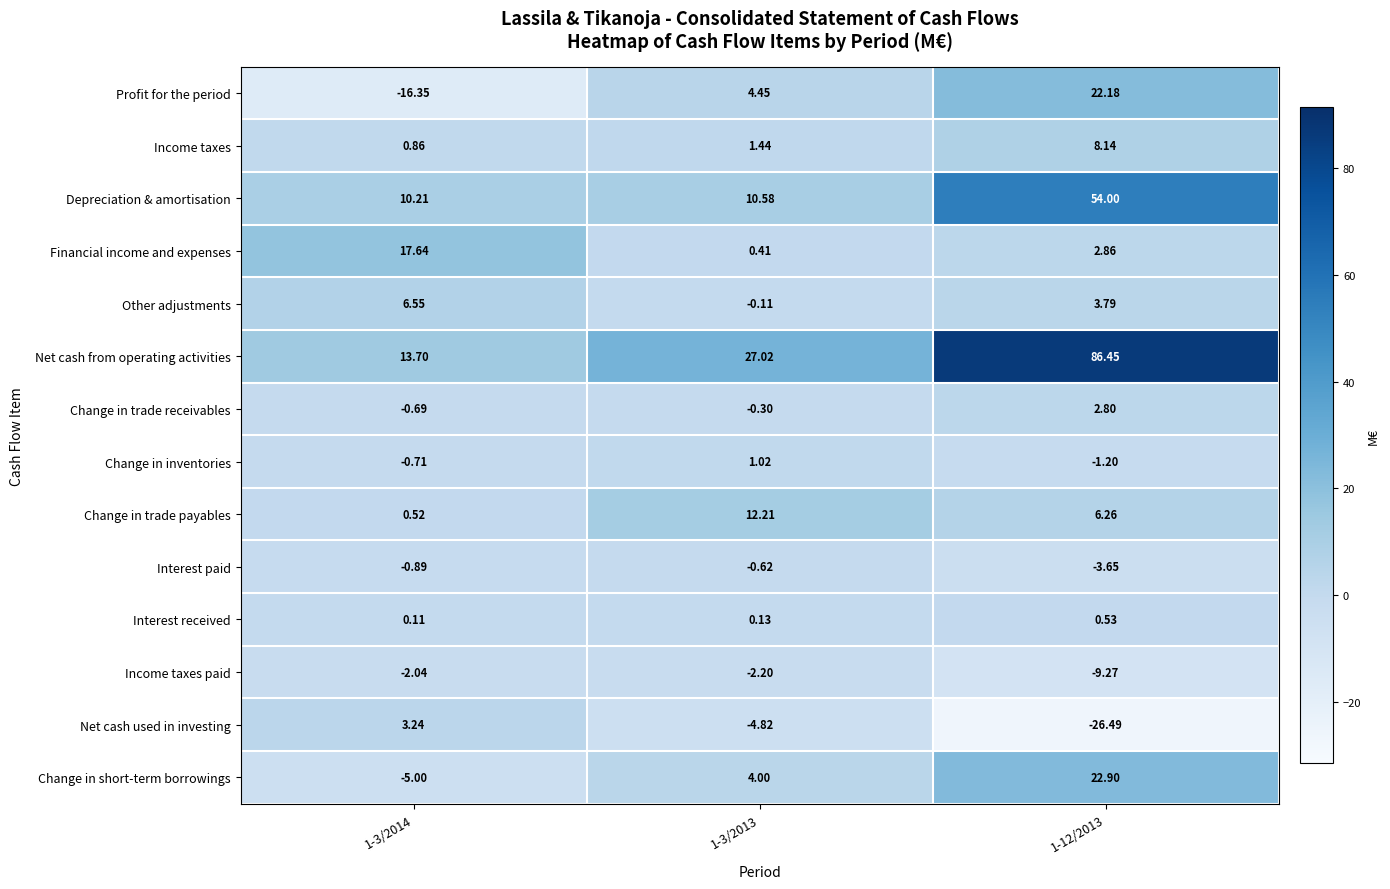

At which category does the chart reach its peak across all series?

1-12/2013